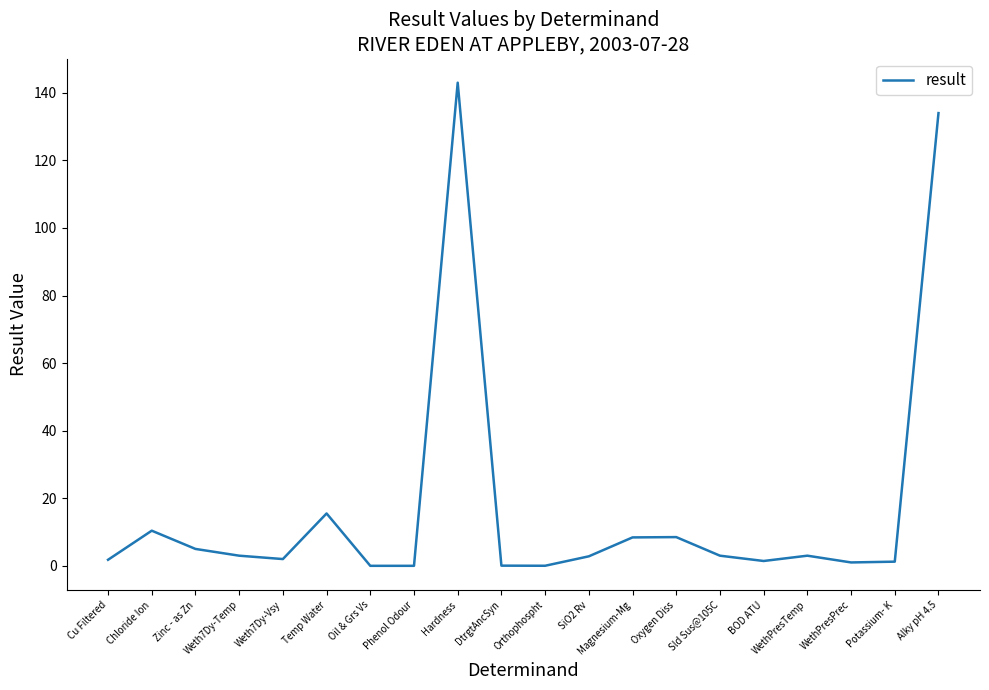

Approximately how many times larger is the value at Alky pH 4.5 compared to Cu Filtered?

74.9